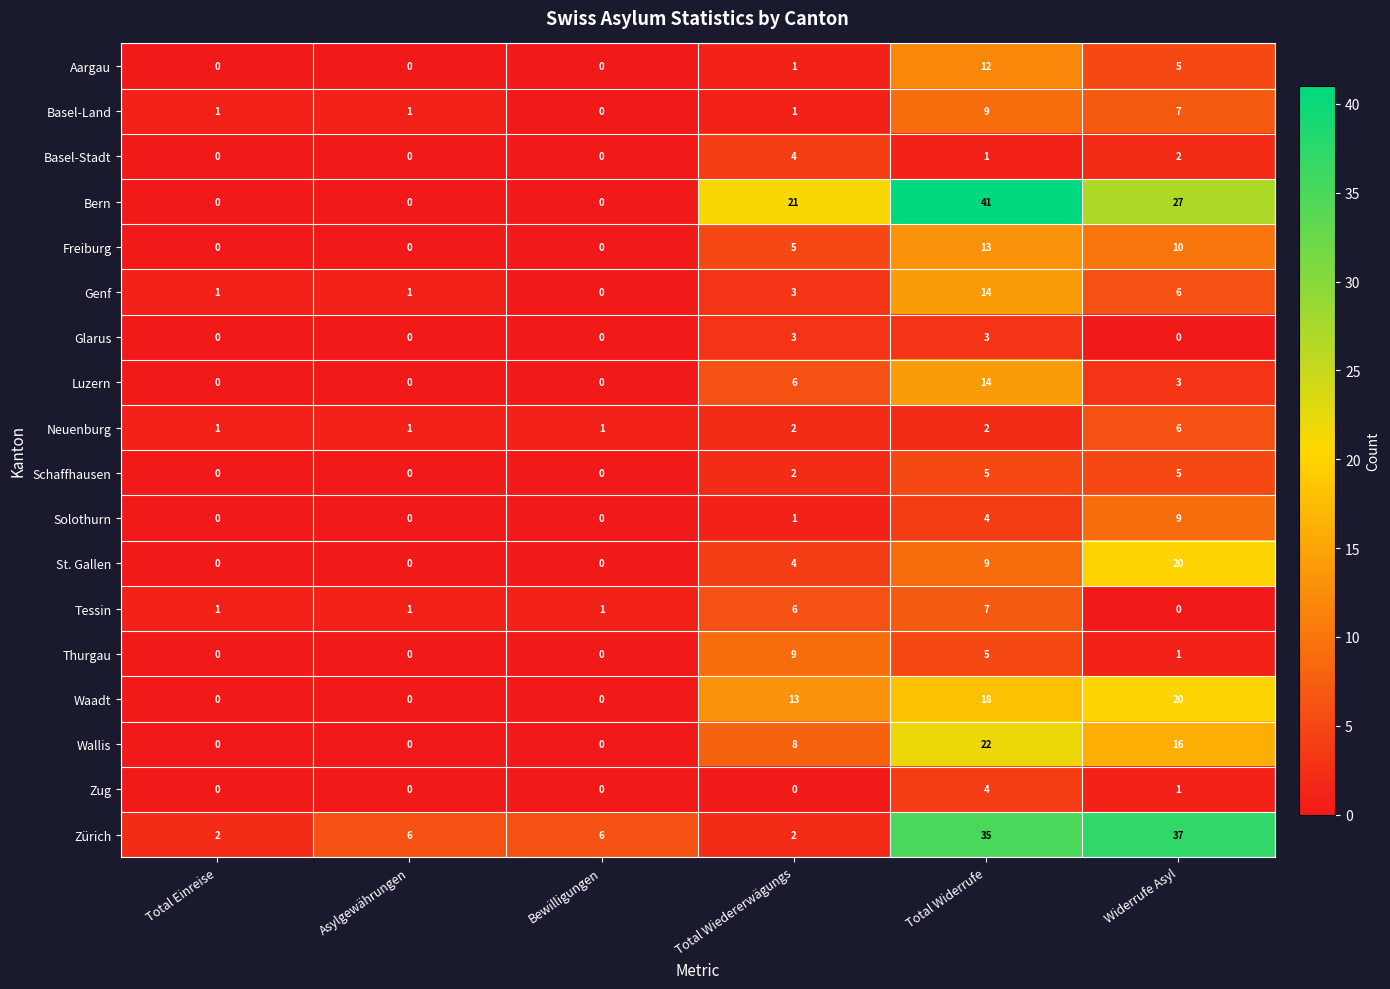

True or false: Genf has a value of 14 at Total Widerrufe.

True